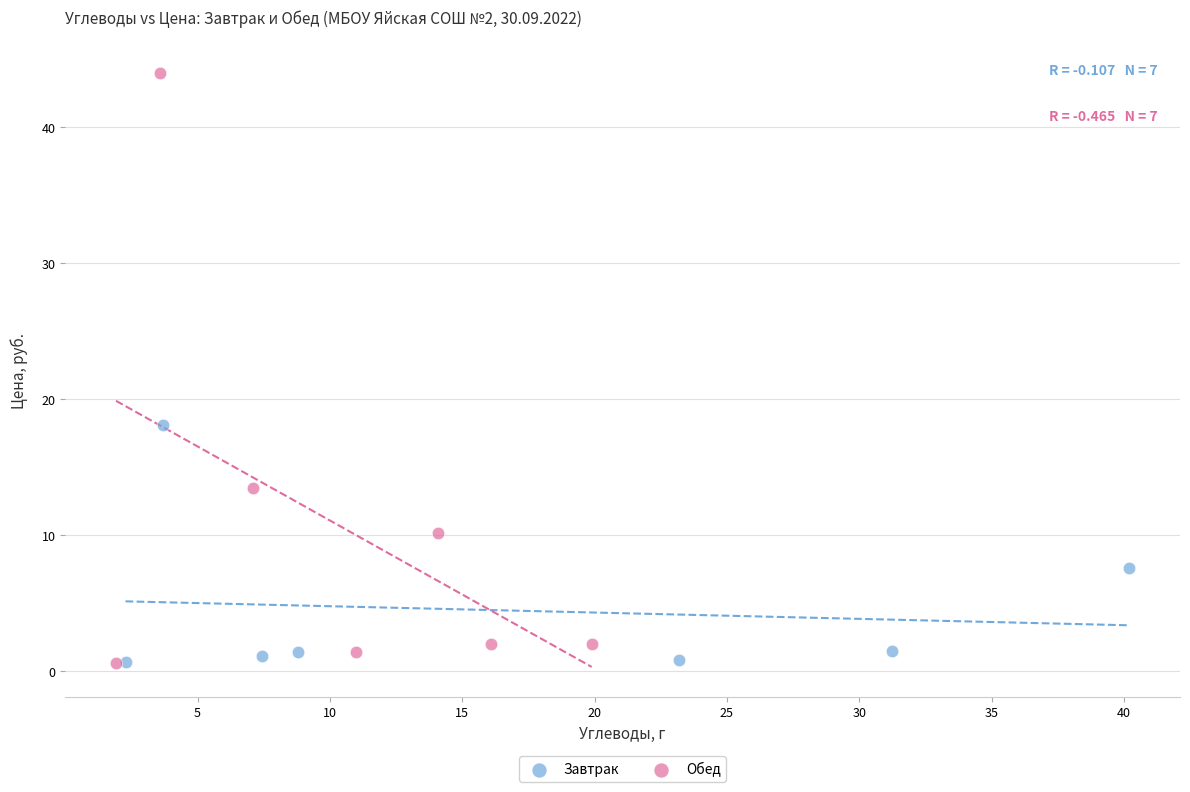

Which series has the widest spread of Y values?

Обед